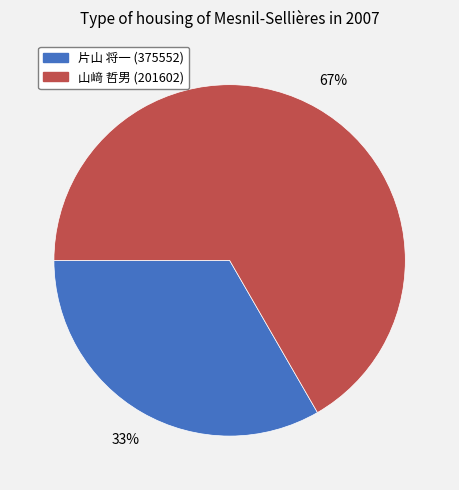

Is there any slice that represents more than half of the pie?

Yes